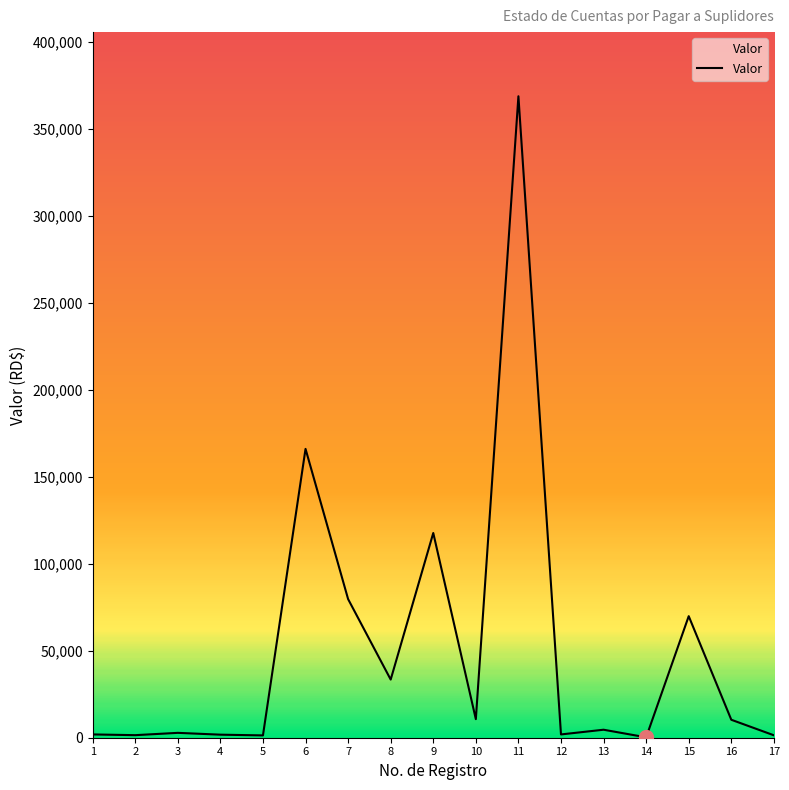

What is the maximum value shown in the chart?

368762.9